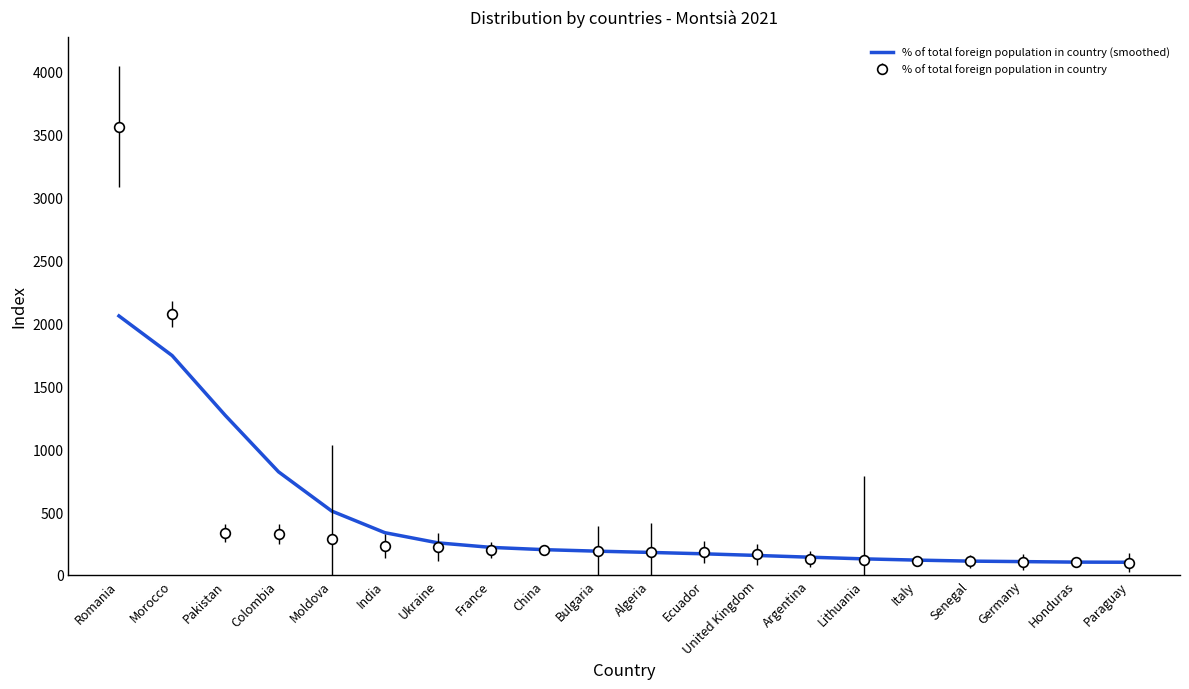

List the series in order of their peak value, lowest first.

% of total foreign population in country (smoothed), % of total foreign population in country